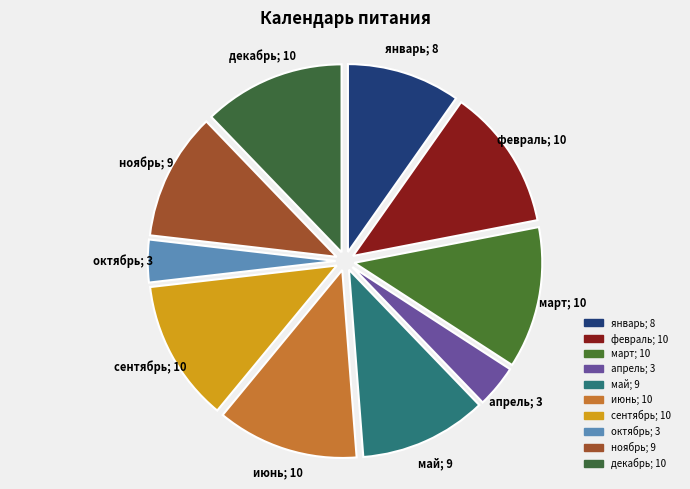

How many slices are in this pie chart?

10